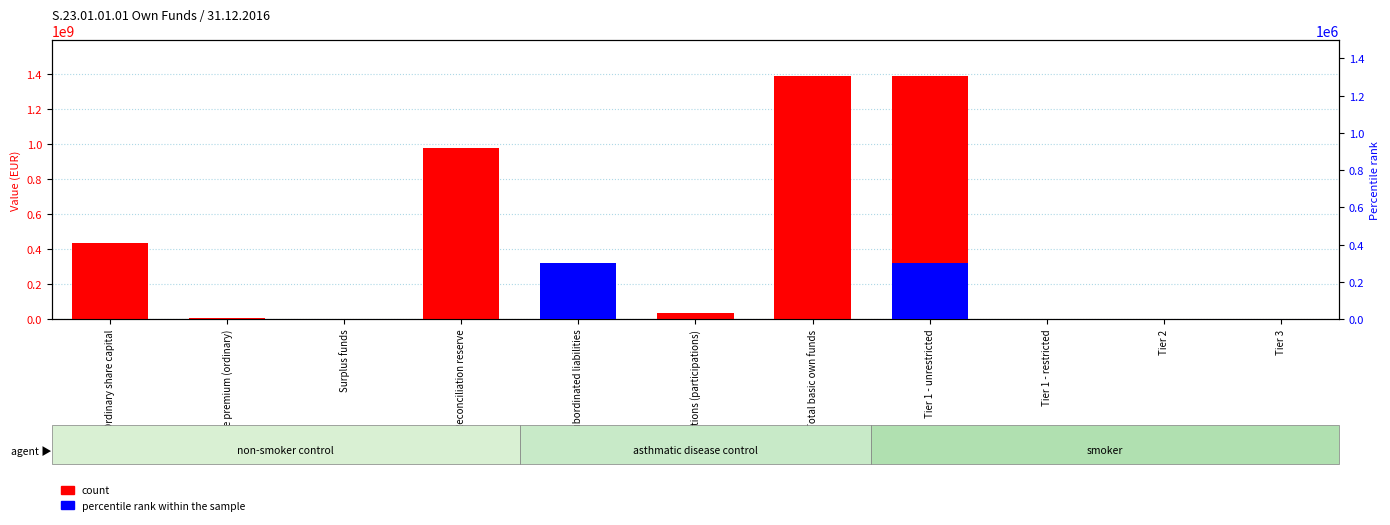

What position from the right is Tier 2?

2